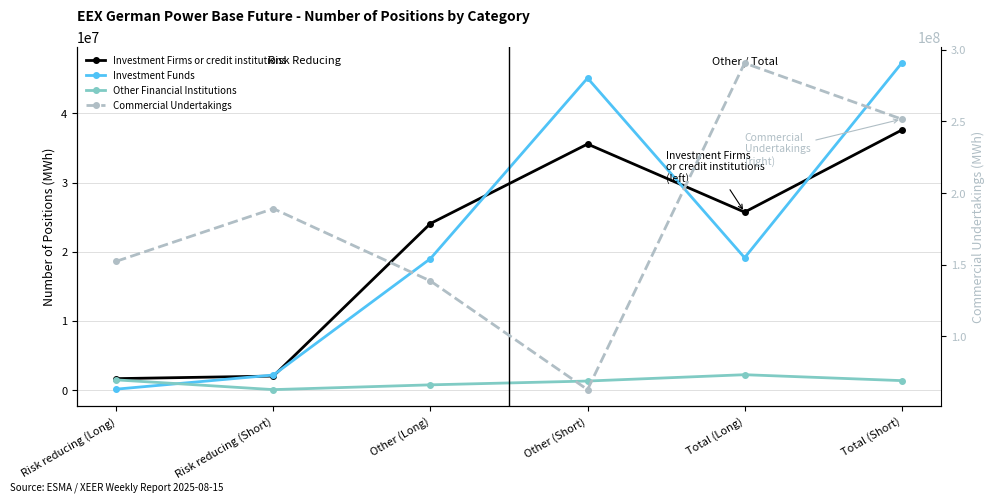

At which label does Other Financial Institutions reach its peak?

Total (Long)